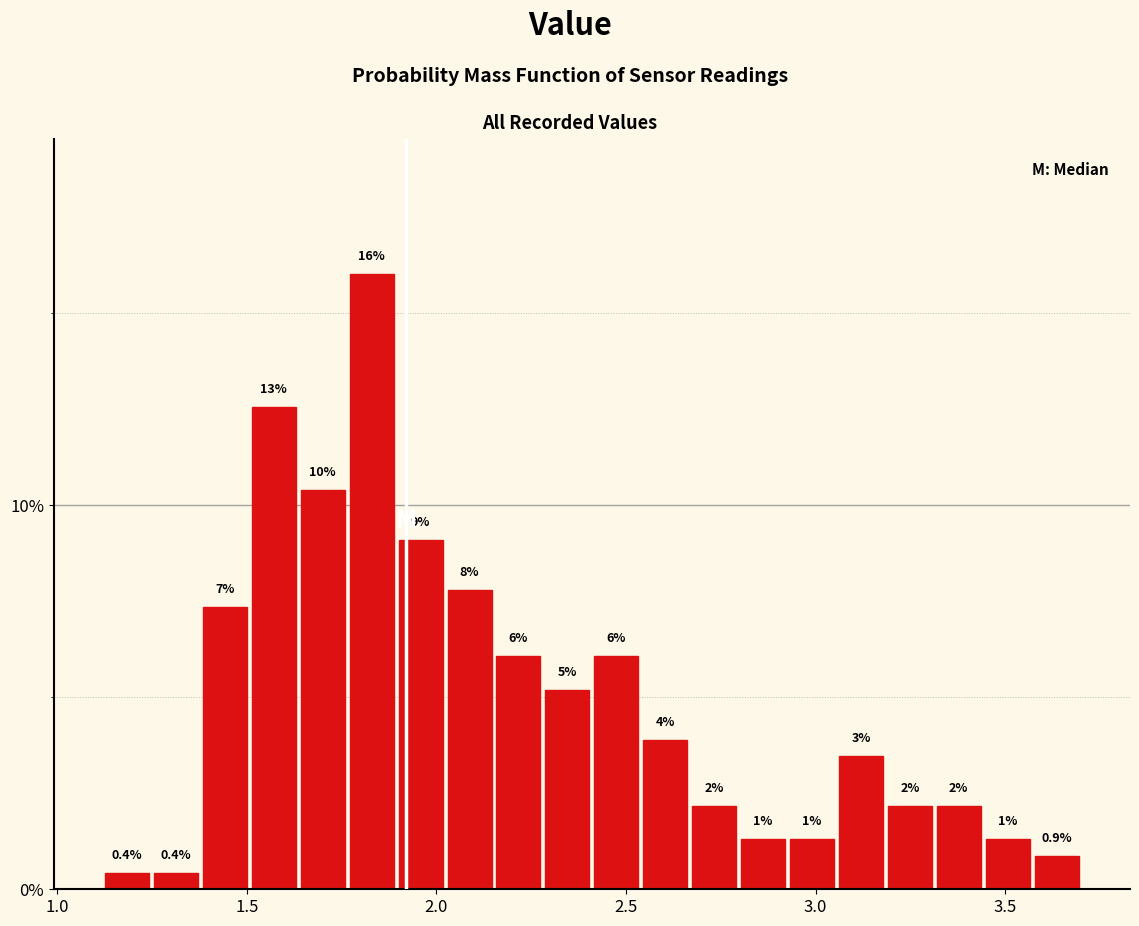

Read against the x-axis, roughly where is the centre of the tallest bar?

1.85